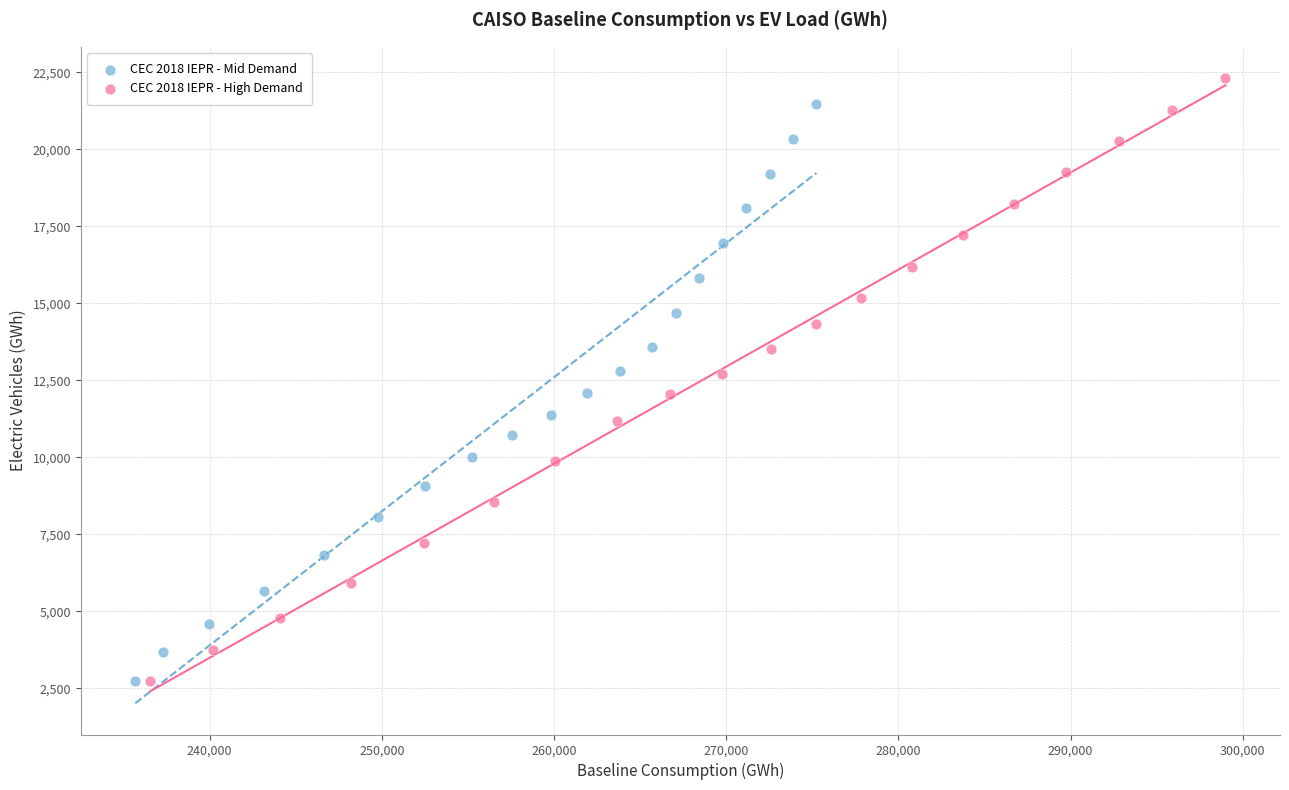

Which series has the largest Y range (max minus min)?

CEC 2018 IEPR - High Demand